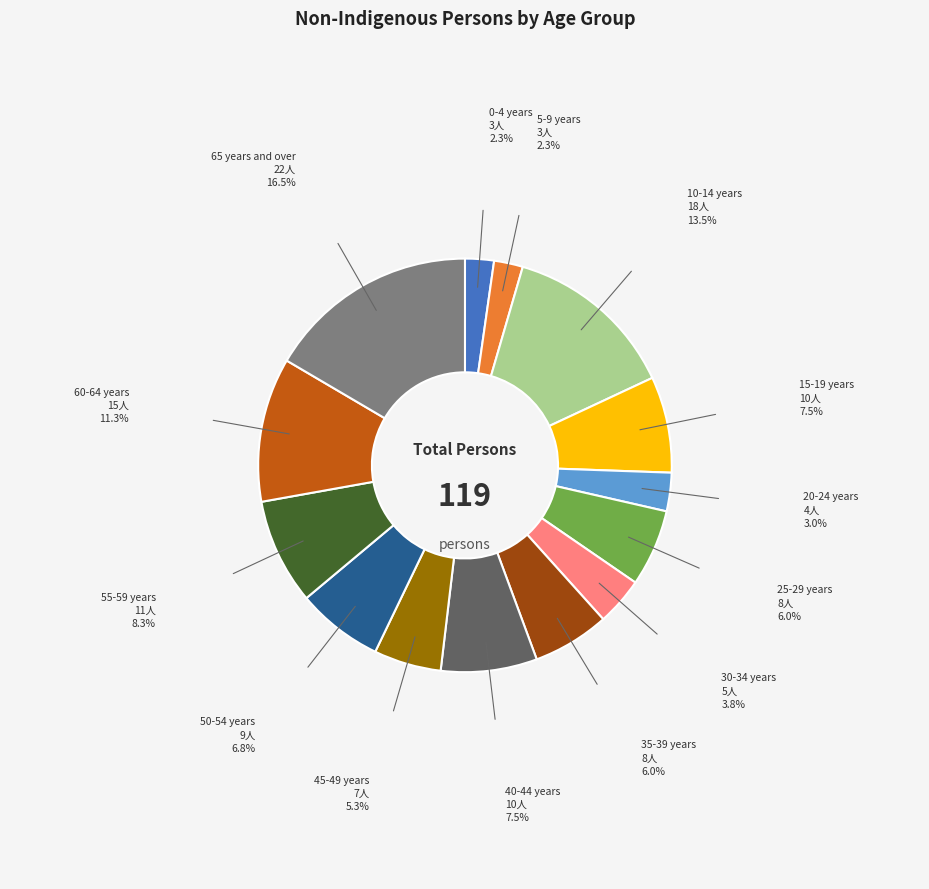

Which slice is the largest?

65 years and over